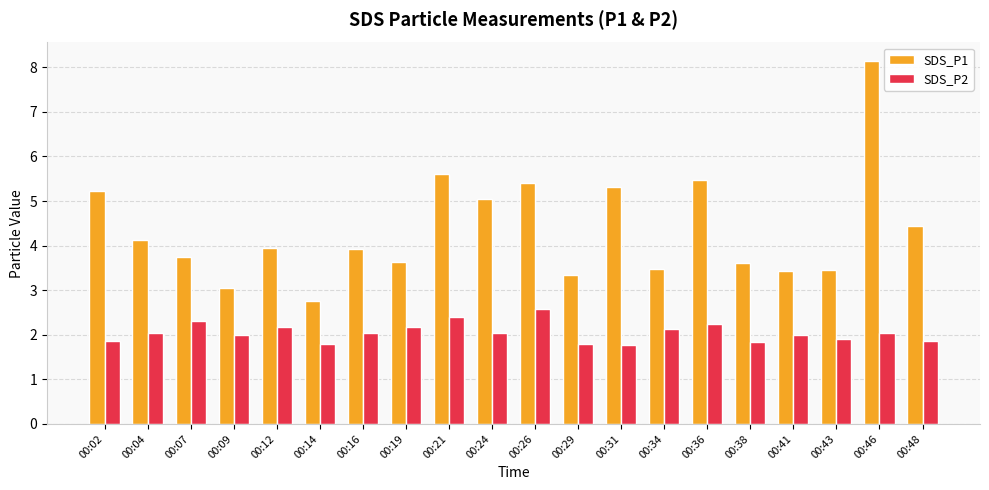

At which label does SDS_P1 reach its minimum?

00:14